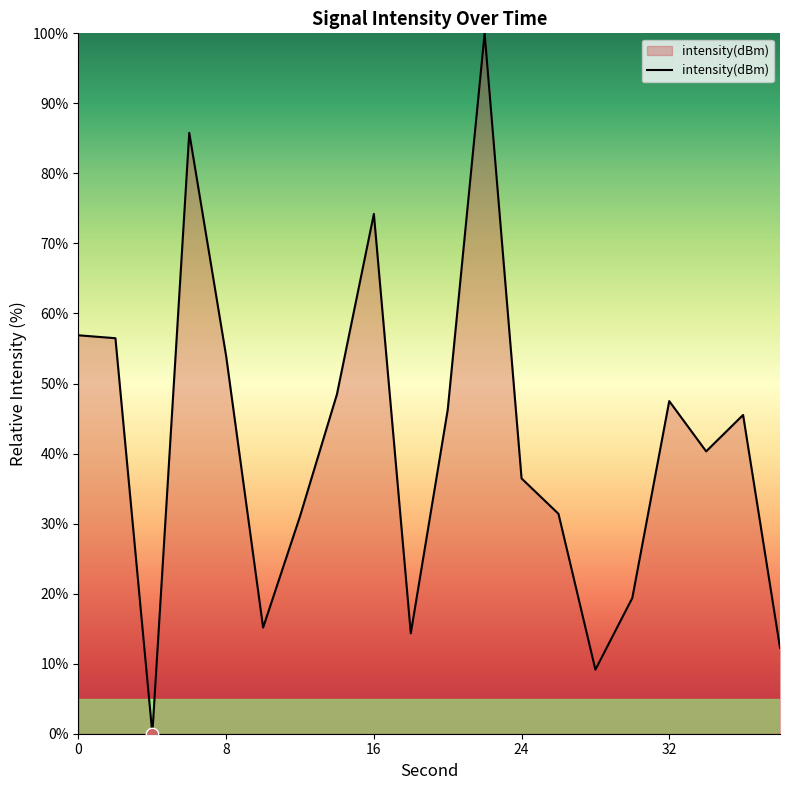

Is this an area chart (filled region under the line)?

Yes